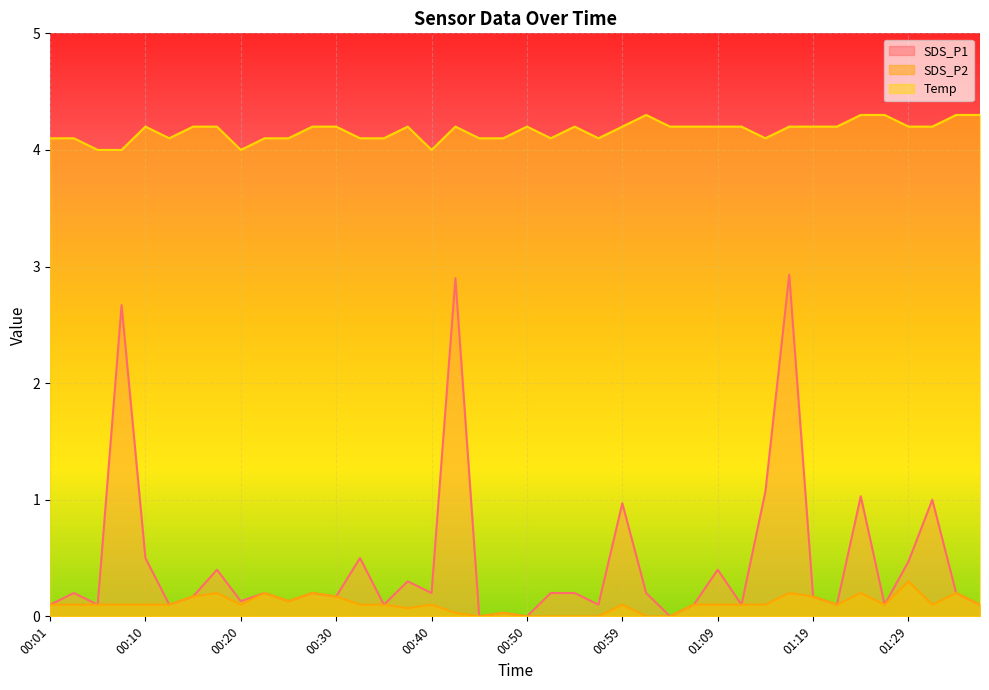

In SDS_P1, how many points are higher than both neighbors (excluding endpoints)?

14